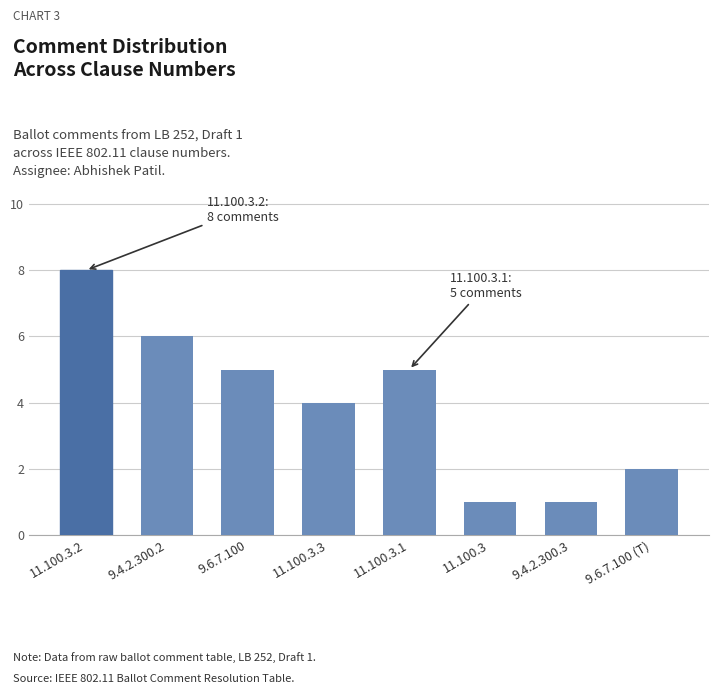

Does the chart contain any negative values?

No